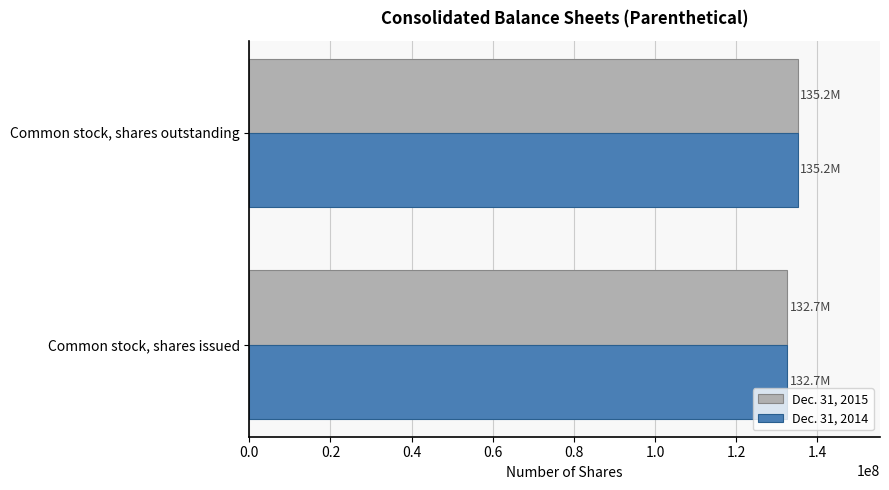

List the labels in order of Dec. 31, 2014 value, largest first.

Common stock, shares outstanding, Common stock, shares issued